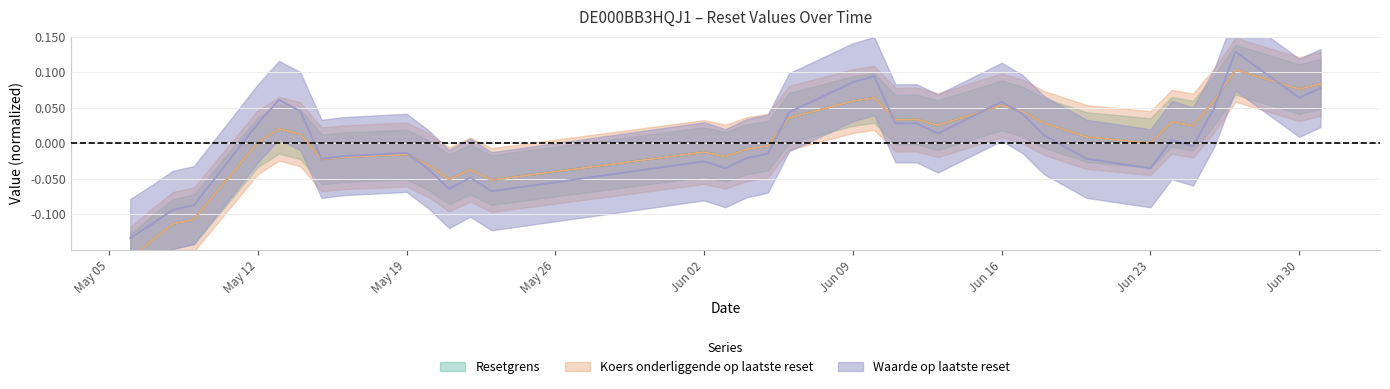

How many lines are shown in the chart?

3